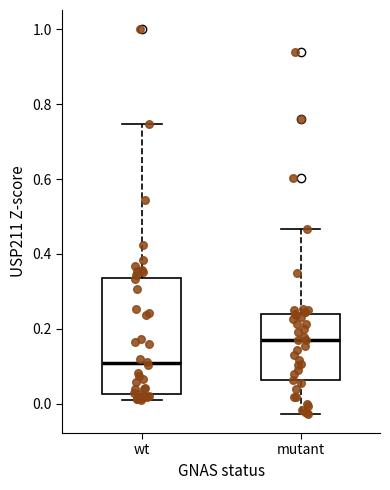

Reading left to right, read every box against the y-axis: the position of its median line, the range the box covers, and the ends of its whiskers. The values are not printed on the chart, so give them approximately, as read against the axis.

wt: median 0.10, box 0.02 to 0.34, whiskers 0.02 (just below the box's lower edge) to 0.74
mutant: median 0.18, box 0.06 to 0.24, whiskers -0.02 to 0.46